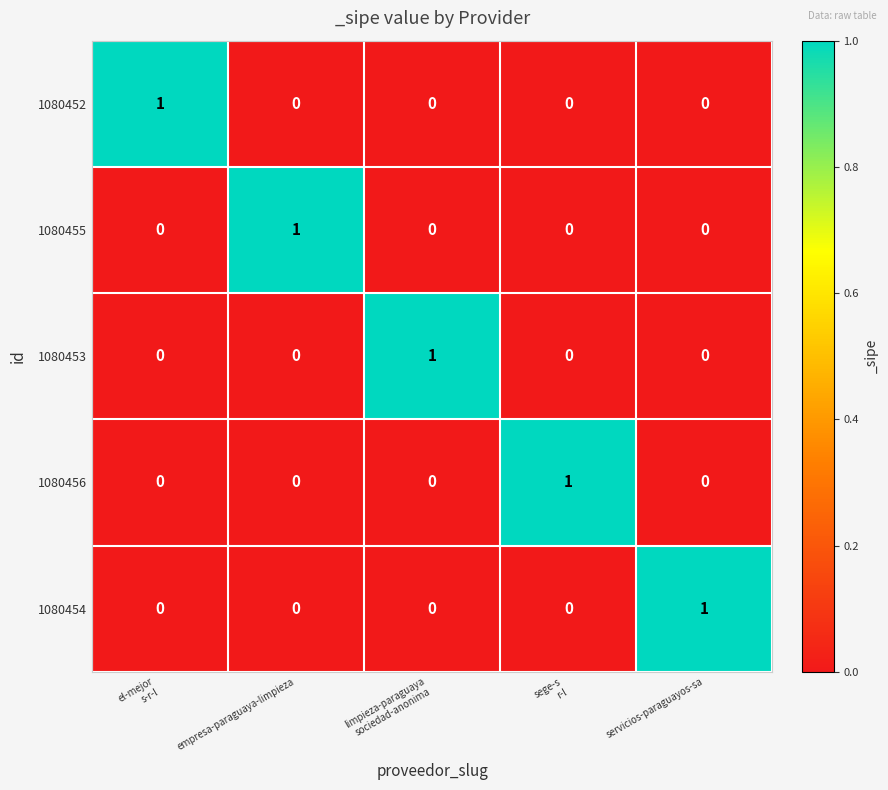

At how many categories does at least one series exceed 0?

5